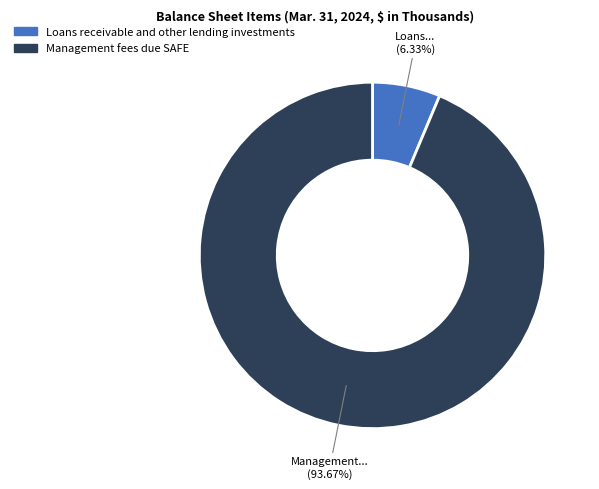

What is the ratio of the value at Management fees due SAFE to the value at Loans receivable and other lending investments?

14.8